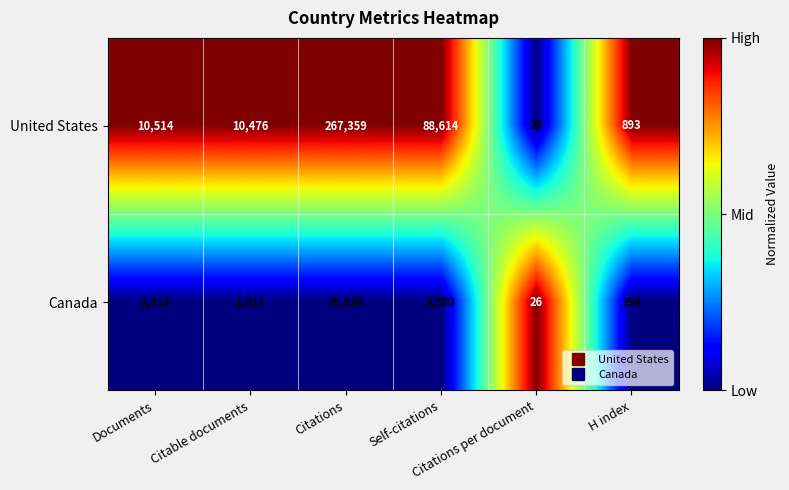

List the series in order of their overall mean, highest first.

United States, Canada